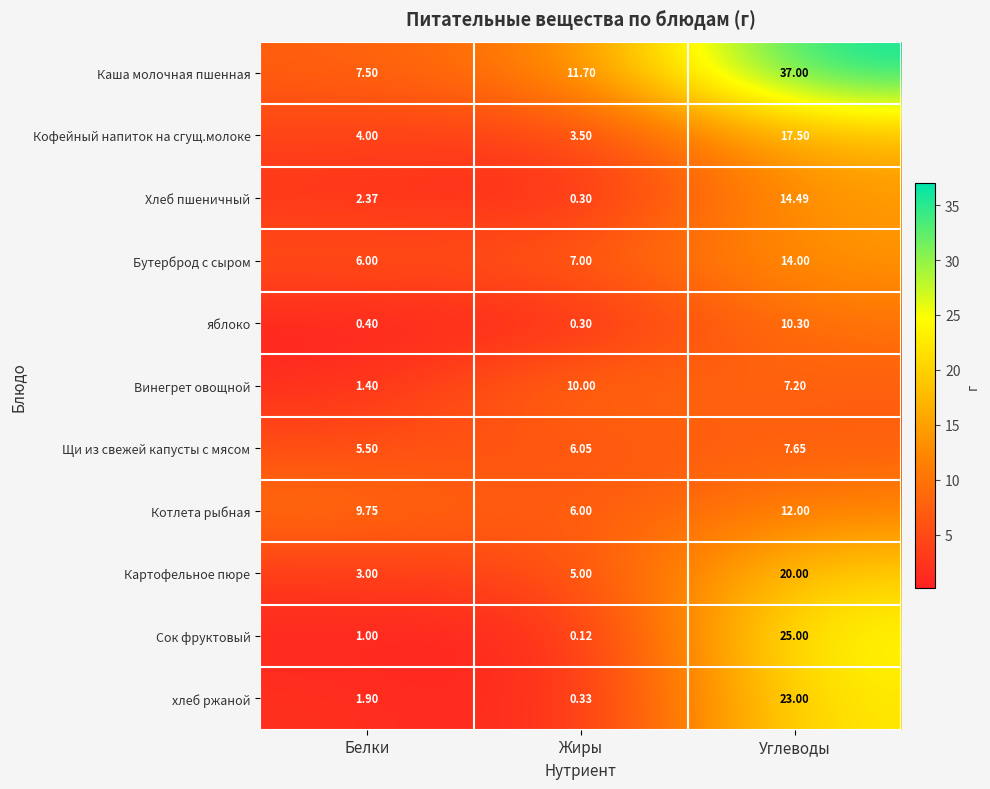

Which category has the highest value in the Каша молочная пшенная series?

Углеводы